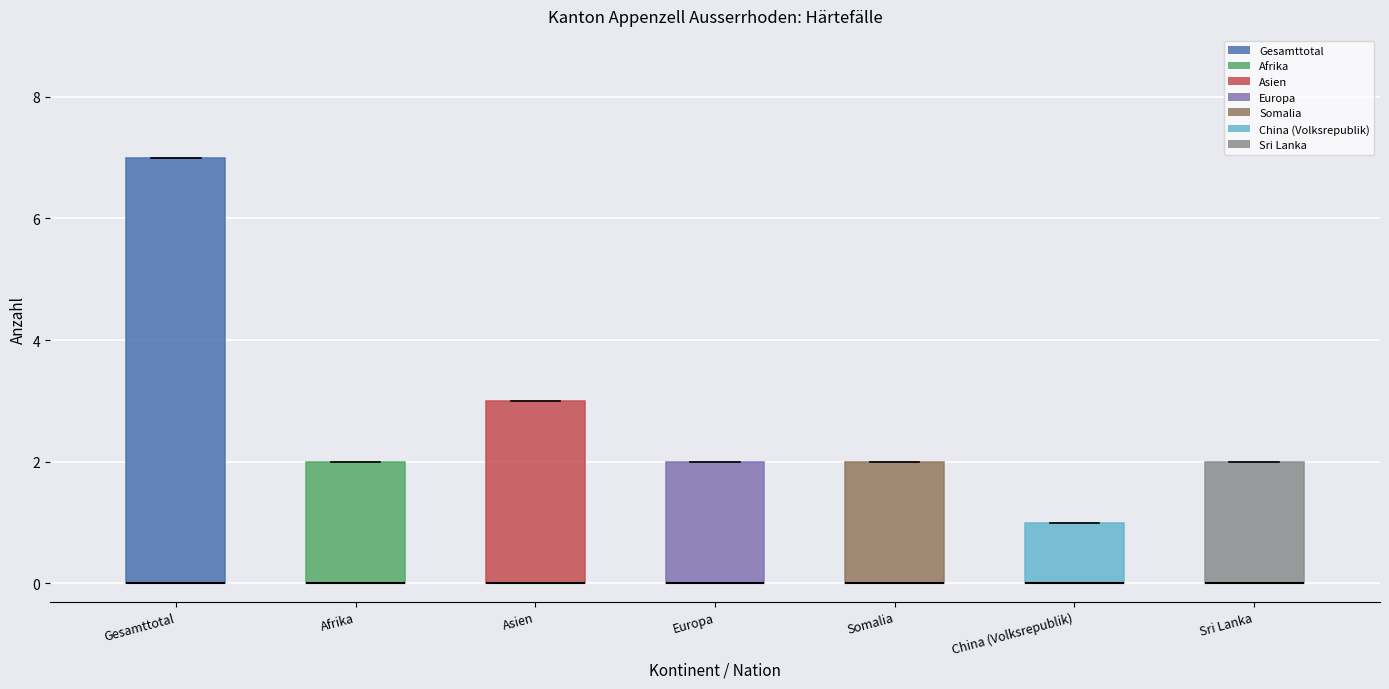

Where is the lower edge of the box for China (Volksrepublik) on the y-axis? The values are not printed on the chart, so give them approximately, as read against the axis.

0